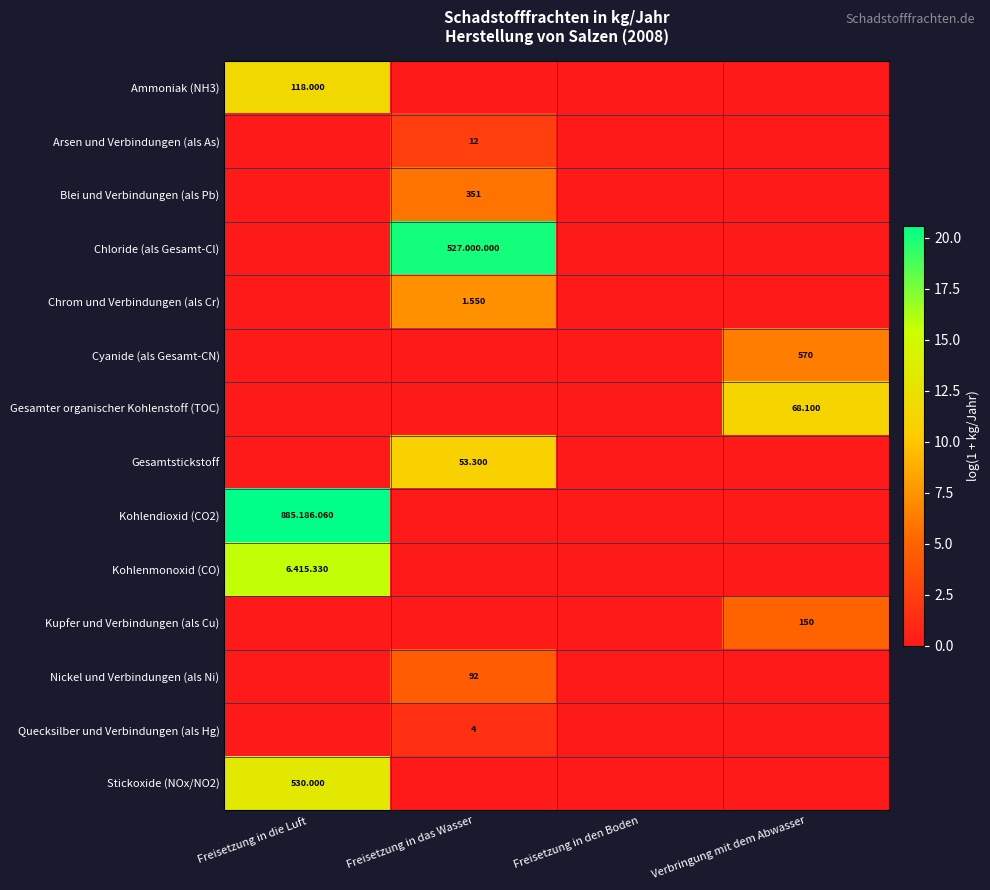

The Kohlendioxid (CO2) series shows 0.0 at Freisetzung in den Boden. True or false?

True